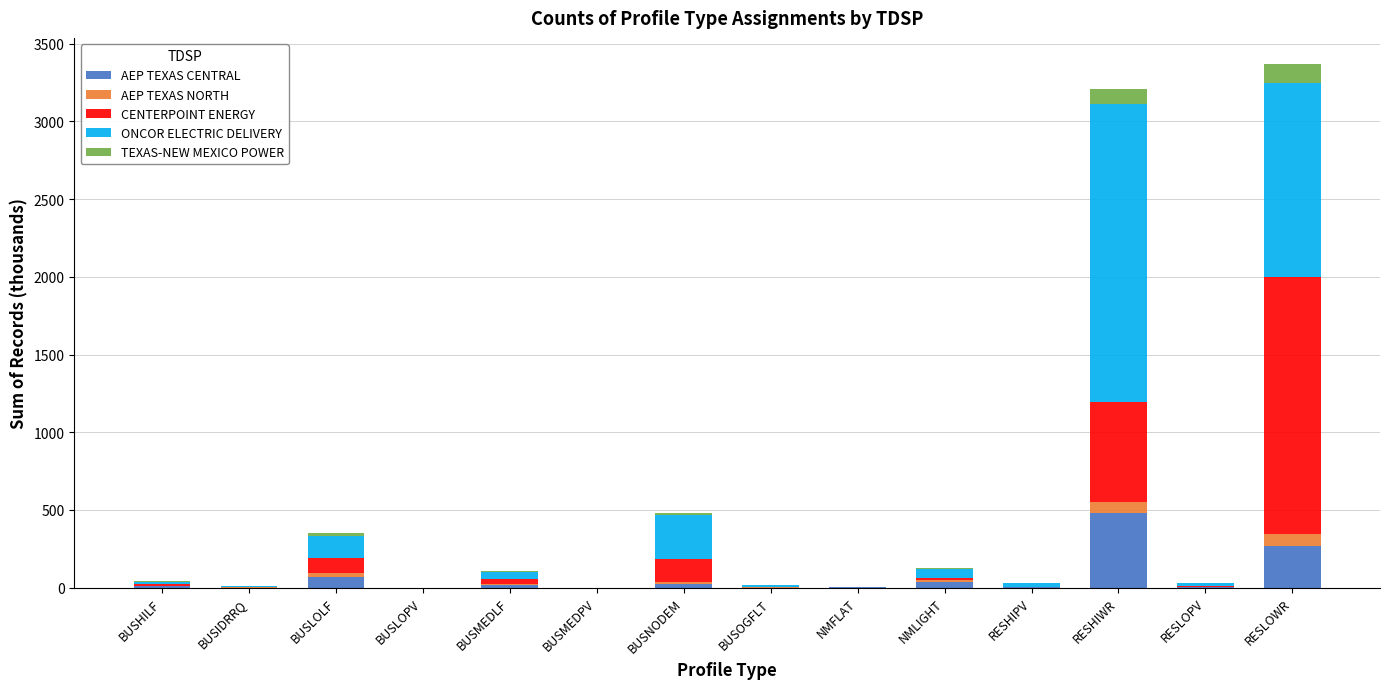

Which category has the highest value in the AEP TEXAS CENTRAL series?

RESHIWR